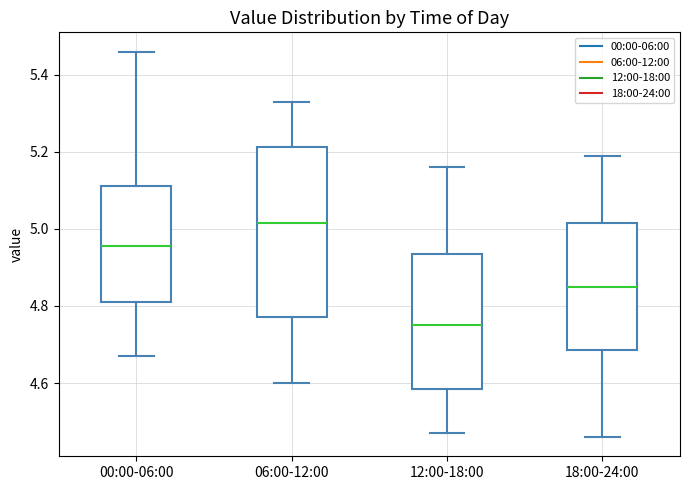

Where does the median line of the box for 12:00-18:00 sit on the y-axis? The values are not printed on the chart, so give them approximately, as read against the axis.

4.76